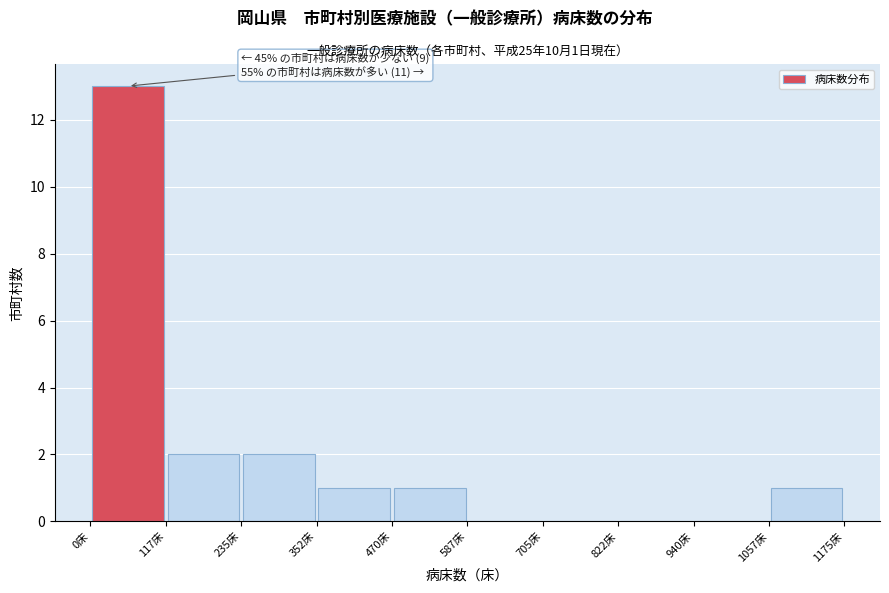

Which range on the x-axis has the tallest bar?

0 to 120